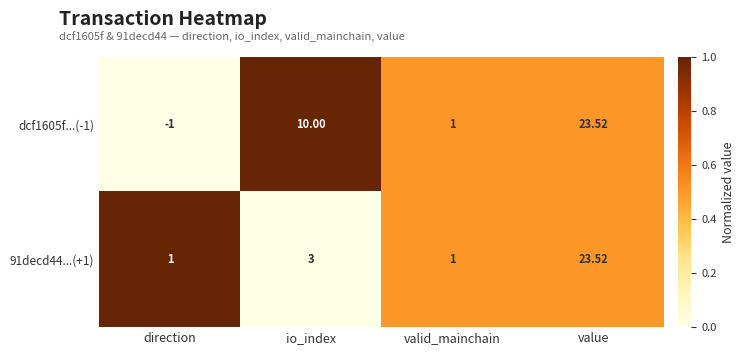

Is the value of 91decd44...(+1) at valid_mainchain greater than the value of dcf1605f...(-1) at value?

No